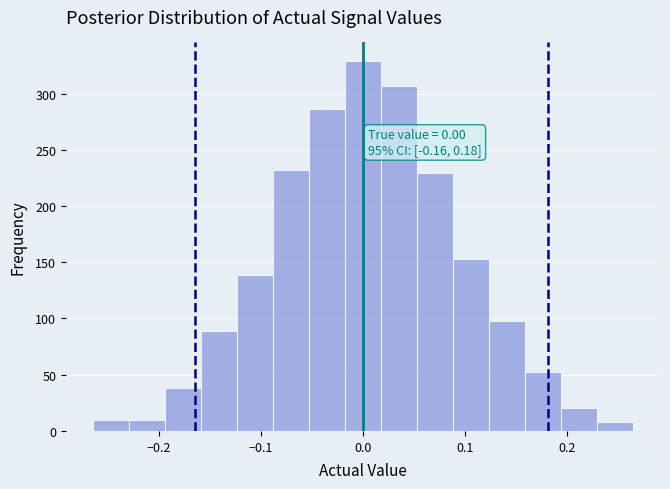

Read against the x-axis, roughly where is the centre of the tallest bar?

0.00